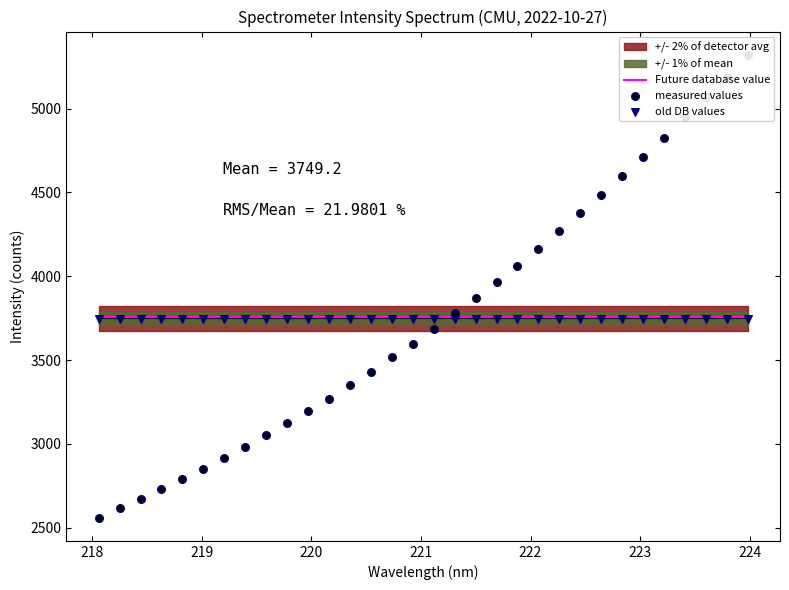

At how many categories does at least one series exceed 5292?

1